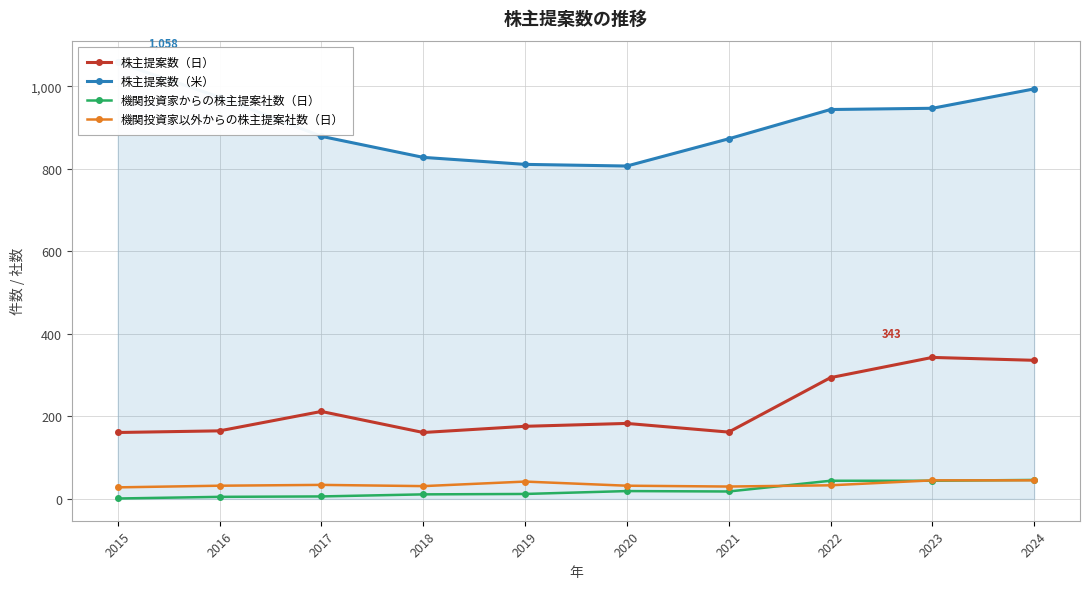

True or false: 株主提案数（米） has a value of 994 at 2024.

True